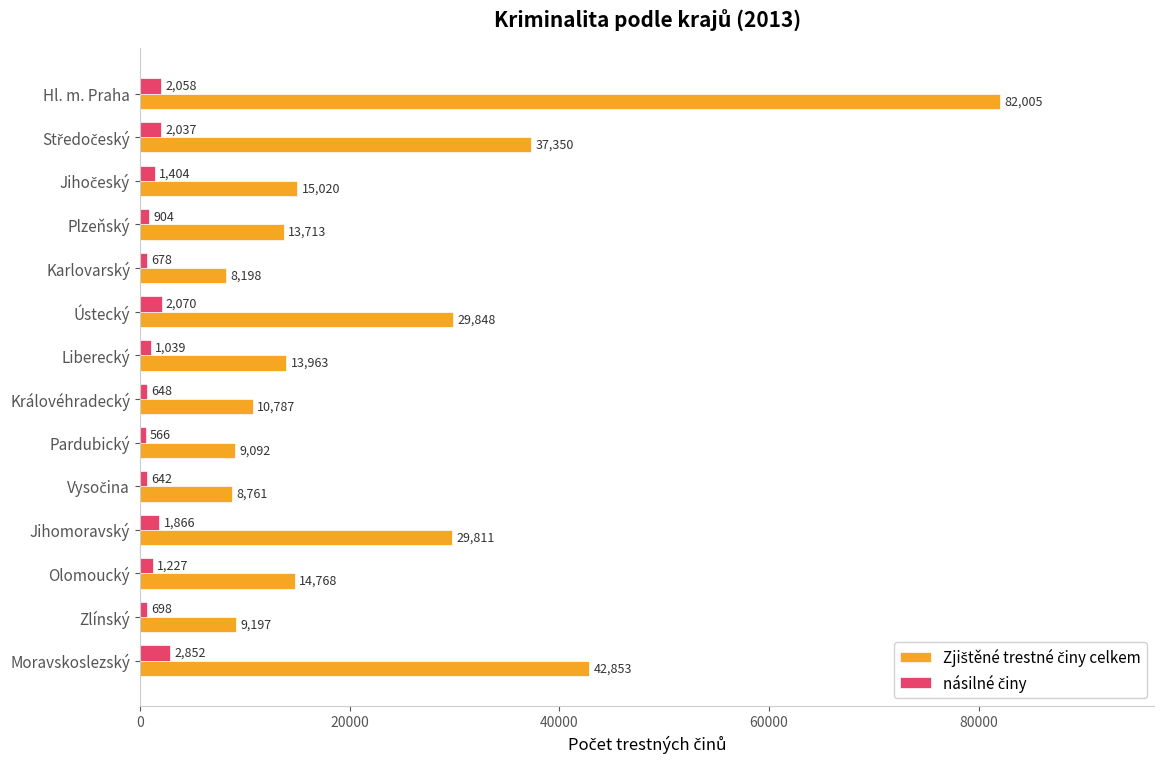

What is the difference between the highest and lowest values at Karlovarský?

7520